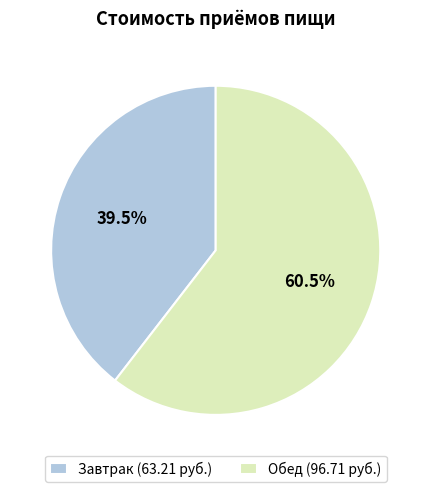

What percentage is NOT represented by Завтрак (63.21 руб.)?

60.5%